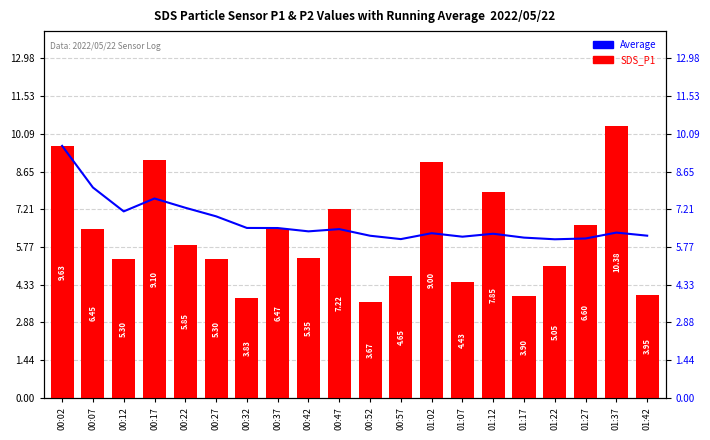

What is the spread (max minus min) of values at 01:27?

0.5